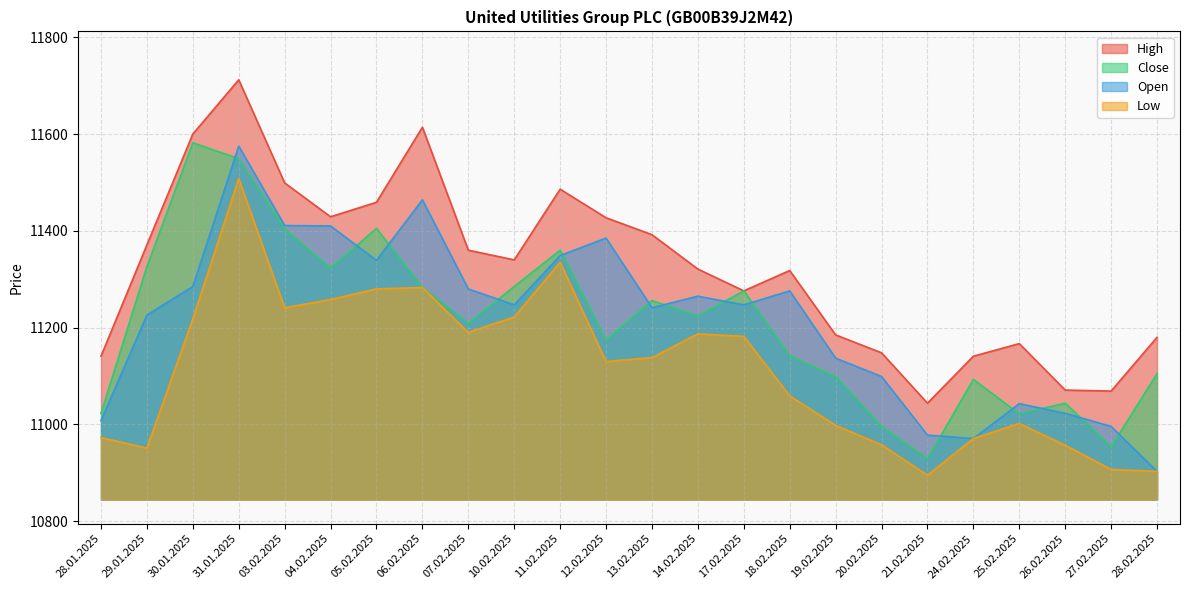

Between 07.02.2025 and 06.02.2025, which is larger?

06.02.2025